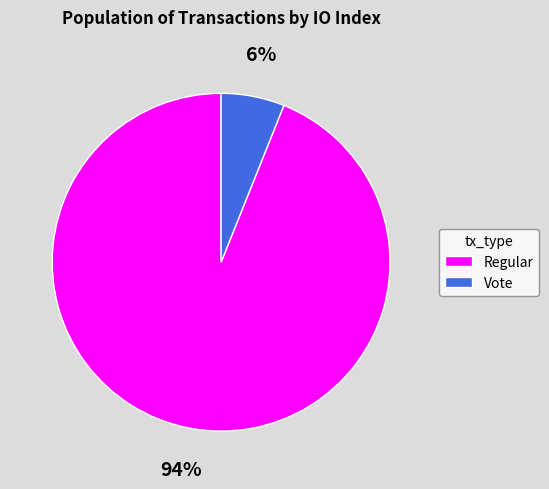

True or false: Vote accounts for 11% of the total.

False